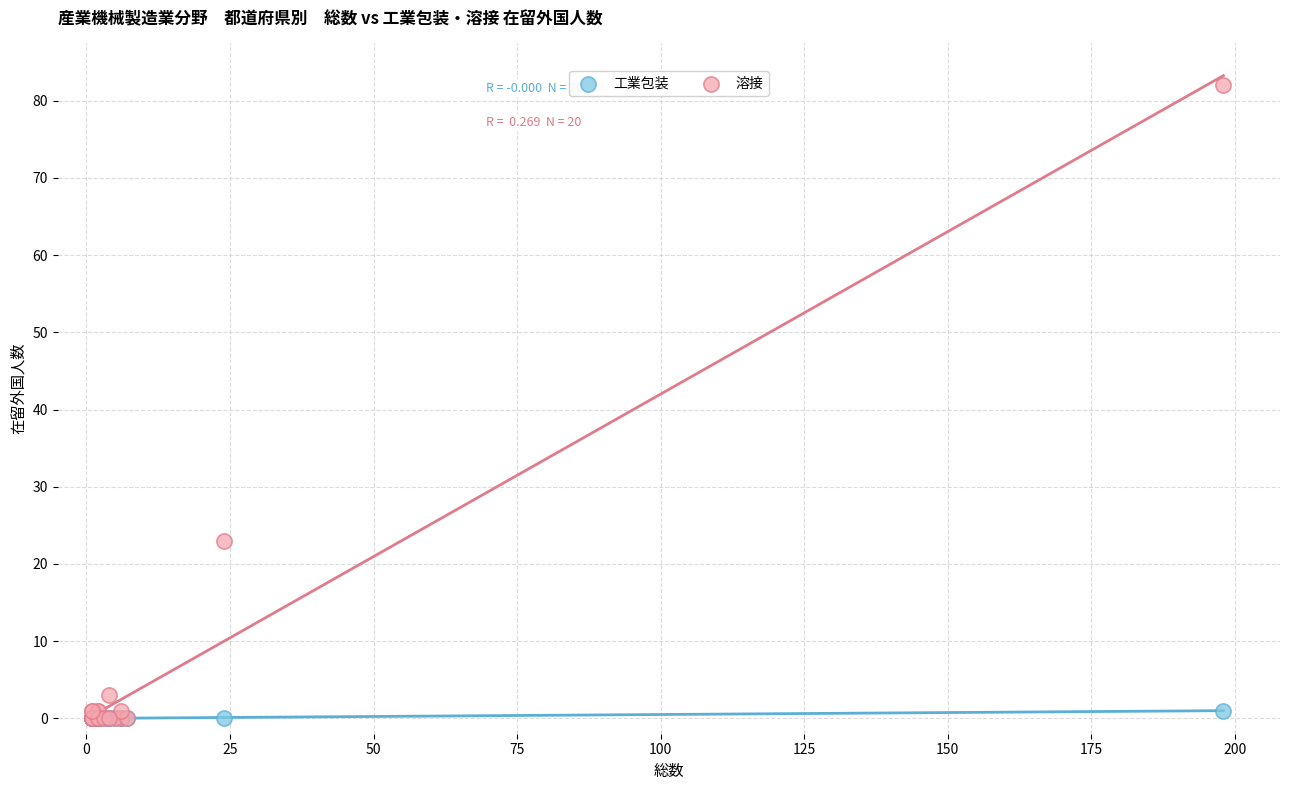

Which series contains the highest Y value?

溶接